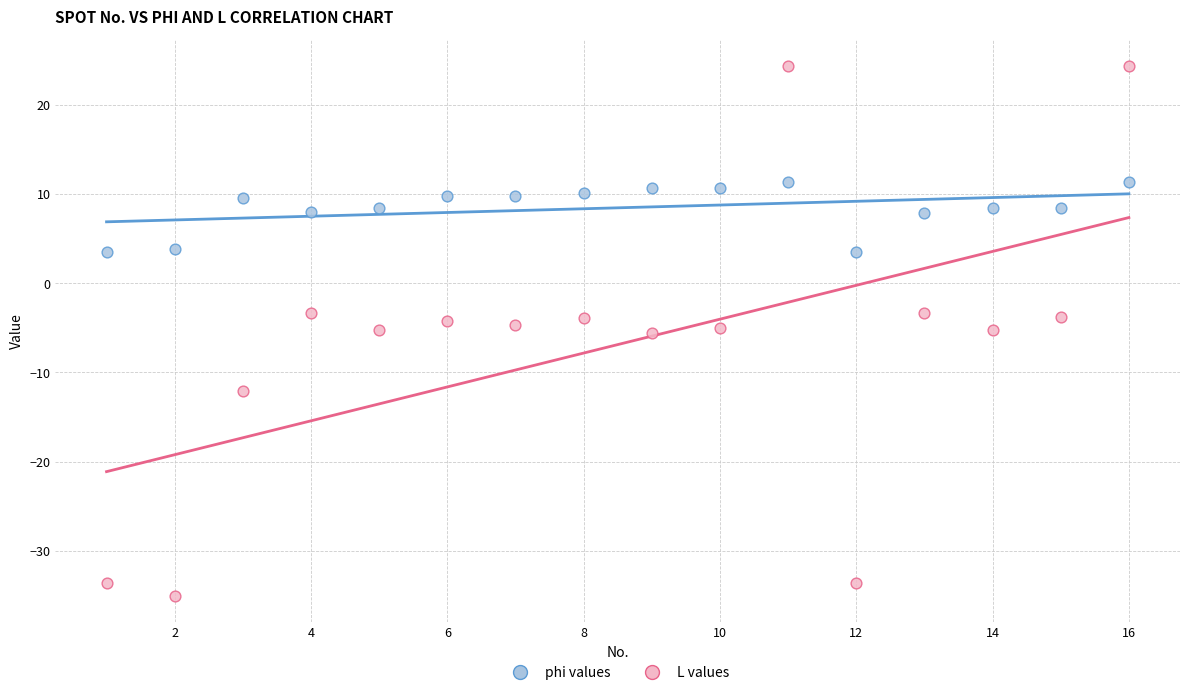

Across all data points, what is the range of Y values (max minus min)?

59.4